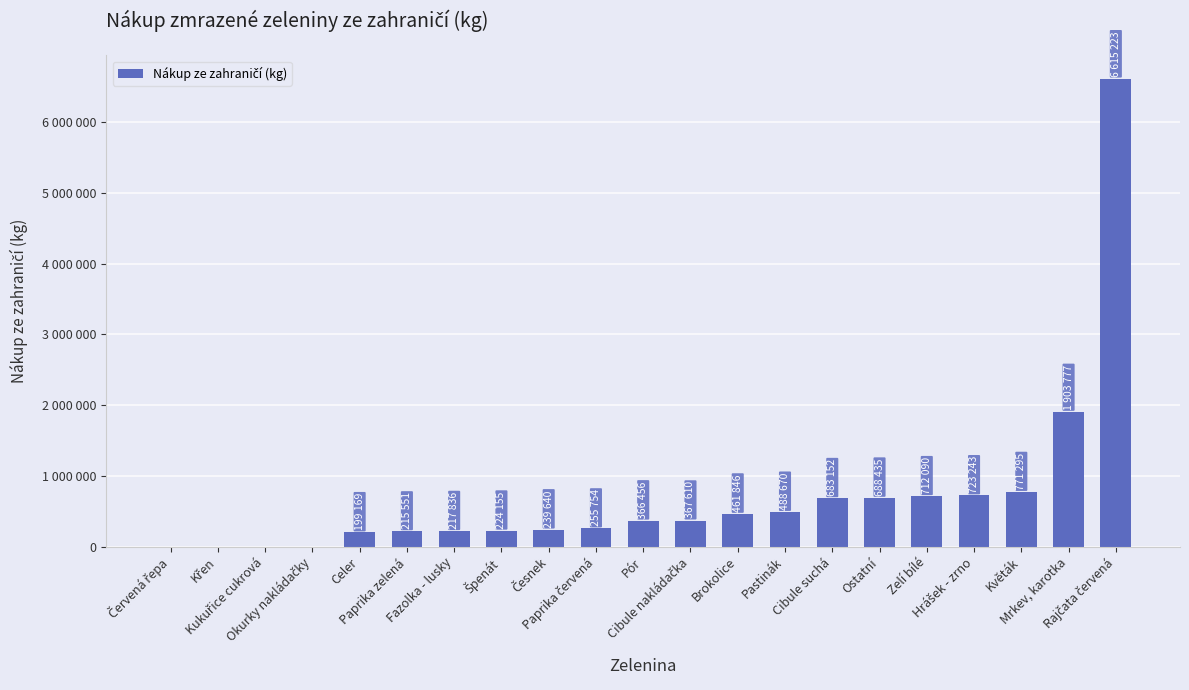

True or false: the data shows 688435 at Ostatní.

True